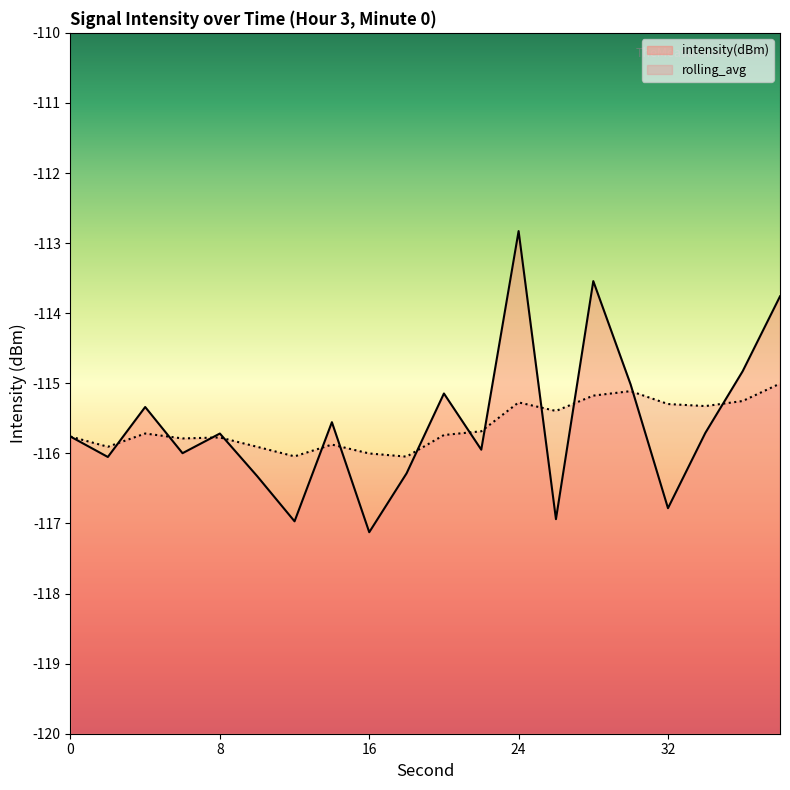

At which category is the sum across all series the highest?

24